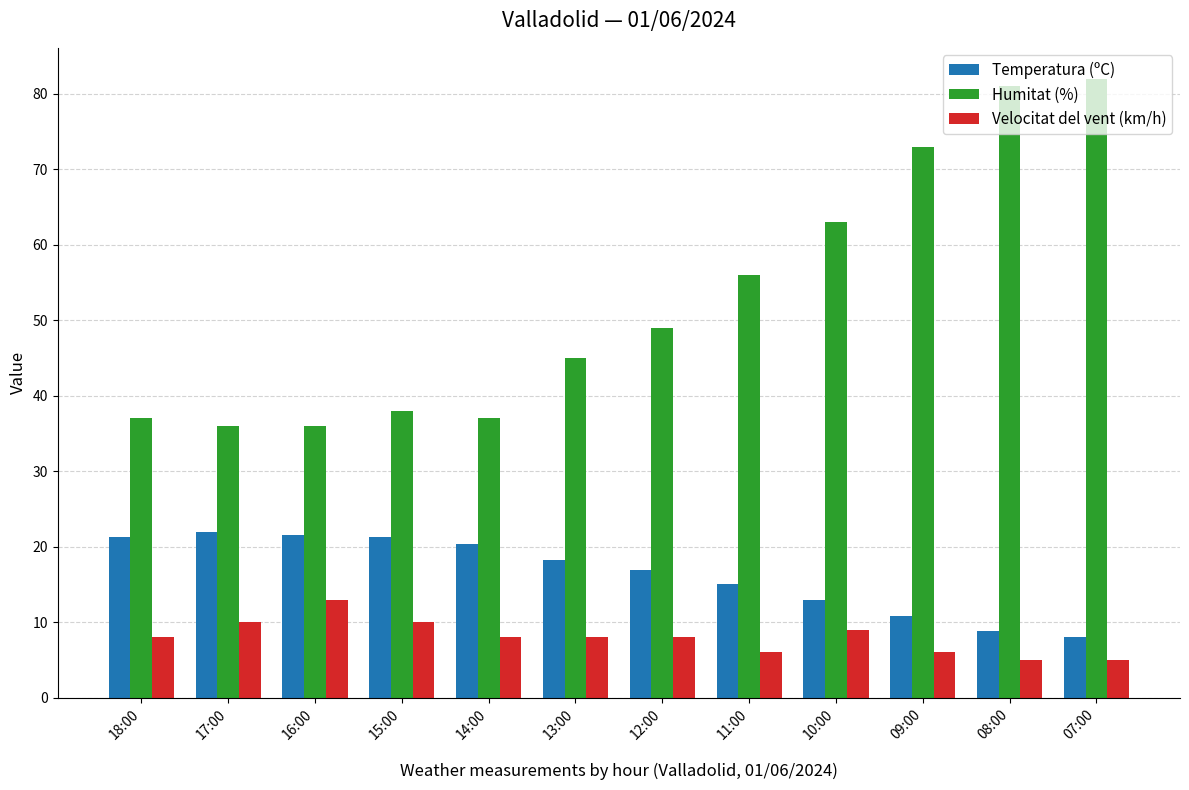

How many bars are there in total?

36